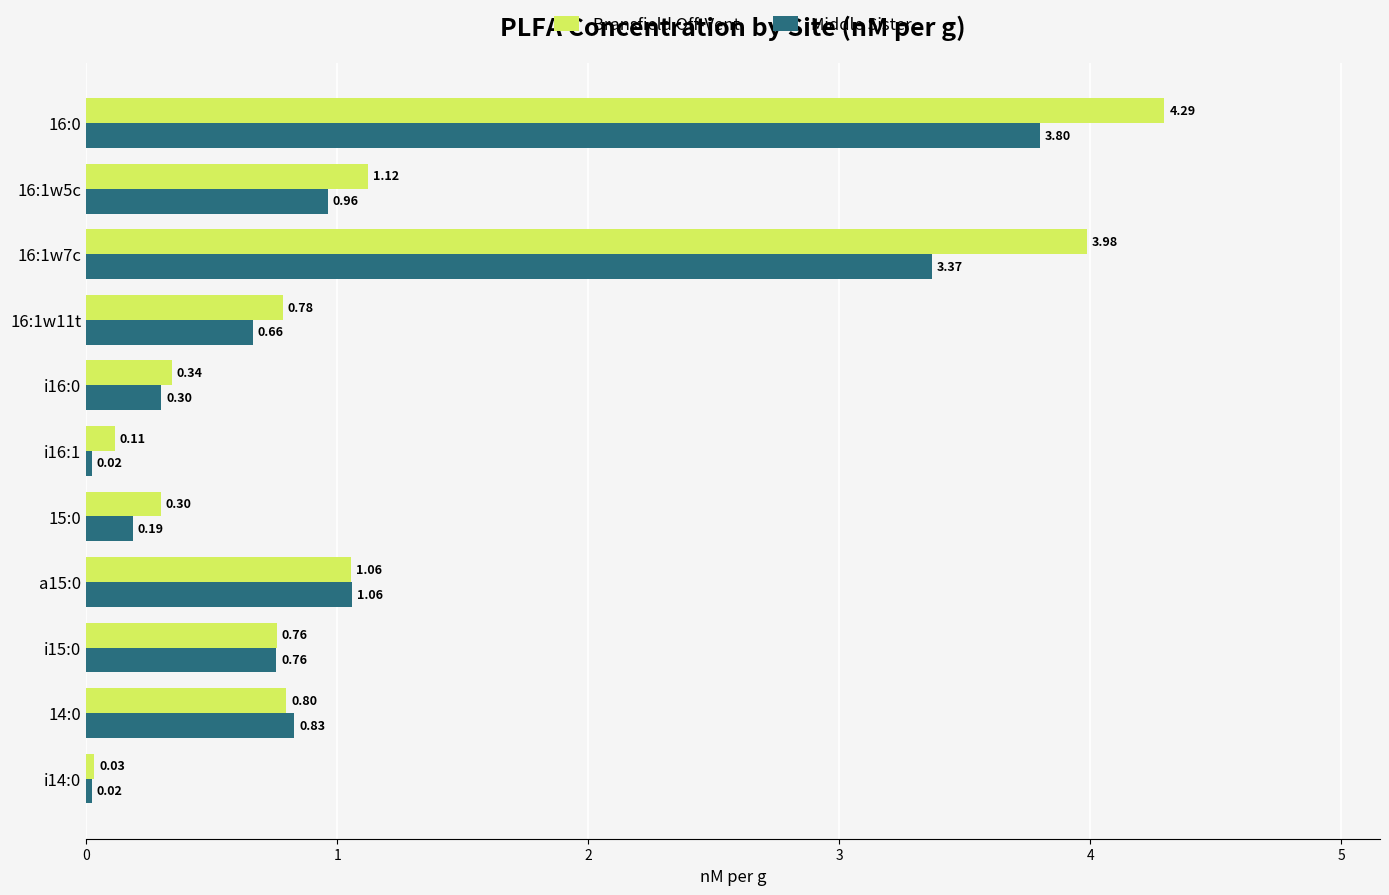

At i14:0, list the series in order from largest to smallest.

Bransfield Off-Vent, Middle Sister